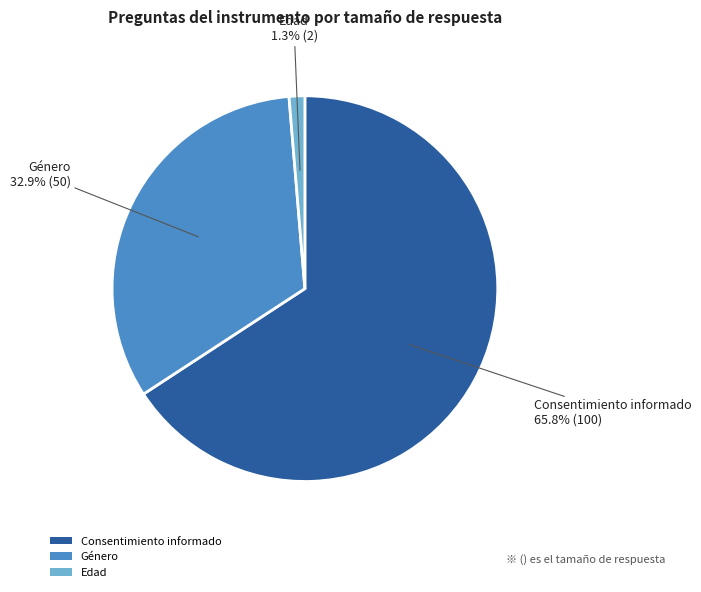

Which category accounts for the majority?

Consentimiento informado